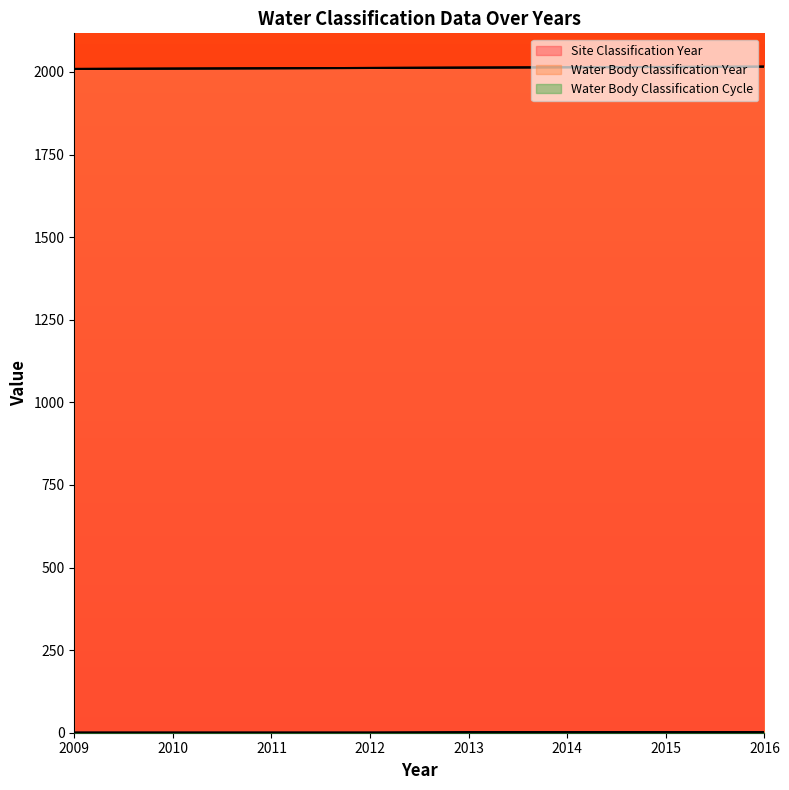

Does the chart display data point markers on the line(s)?

No